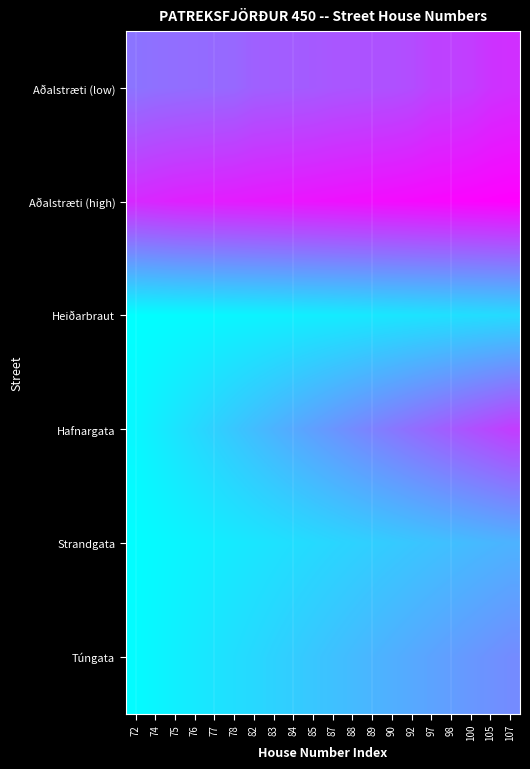

Reading right to left, transcribe all the data shown in this chart.

Aðalstræti (low): 107=0.8	105=0.8	100=0.8	98=0.7	97=0.7	92=0.7	90=0.7	89=0.7	88=0.7	87=0.7	85=0.6	84=0.6	83=0.6	82=0.6	78=0.6	77=0.6	76=0.6	75=0.6	74=0.6	72=0.5
Aðalstræti (high): 107=1.0	105=1.0	100=1.0	98=1.0	97=1.0	92=1.0	90=1.0	89=0.9	88=0.9	87=0.9	85=0.9	84=0.9	83=0.9	82=0.9	78=0.9	77=0.9	76=0.9	75=0.9	74=0.9	72=0.8
Heiðarbraut: 107=0.1	105=0.1	100=0.1	98=0.1	97=0.1	92=0.1	90=0.1	89=0.1	88=0.1	87=0.1	85=0.1	84=0.1	83=0.1	82=0.0	78=0.0	77=0.0	76=0.0	75=0.0	74=0.0	72=0.0
Hafnargata: 107=0.8	105=0.7	100=0.7	98=0.6	97=0.6	92=0.6	90=0.5	89=0.5	88=0.5	87=0.4	85=0.4	84=0.3	83=0.3	82=0.3	78=0.2	77=0.2	76=0.1	75=0.1	74=0.1	72=0.0
Strandgata: 107=0.3	105=0.3	100=0.3	98=0.3	97=0.2	92=0.2	90=0.2	89=0.2	88=0.2	87=0.2	85=0.1	84=0.1	83=0.1	82=0.1	78=0.1	77=0.1	76=0.1	75=0.0	74=0.0	72=0.0
Túngata: 107=0.5	105=0.4	100=0.4	98=0.4	97=0.4	92=0.3	90=0.3	89=0.3	88=0.3	87=0.2	85=0.2	84=0.2	83=0.2	82=0.2	78=0.1	77=0.1	76=0.1	75=0.1	74=0.0	72=0.0